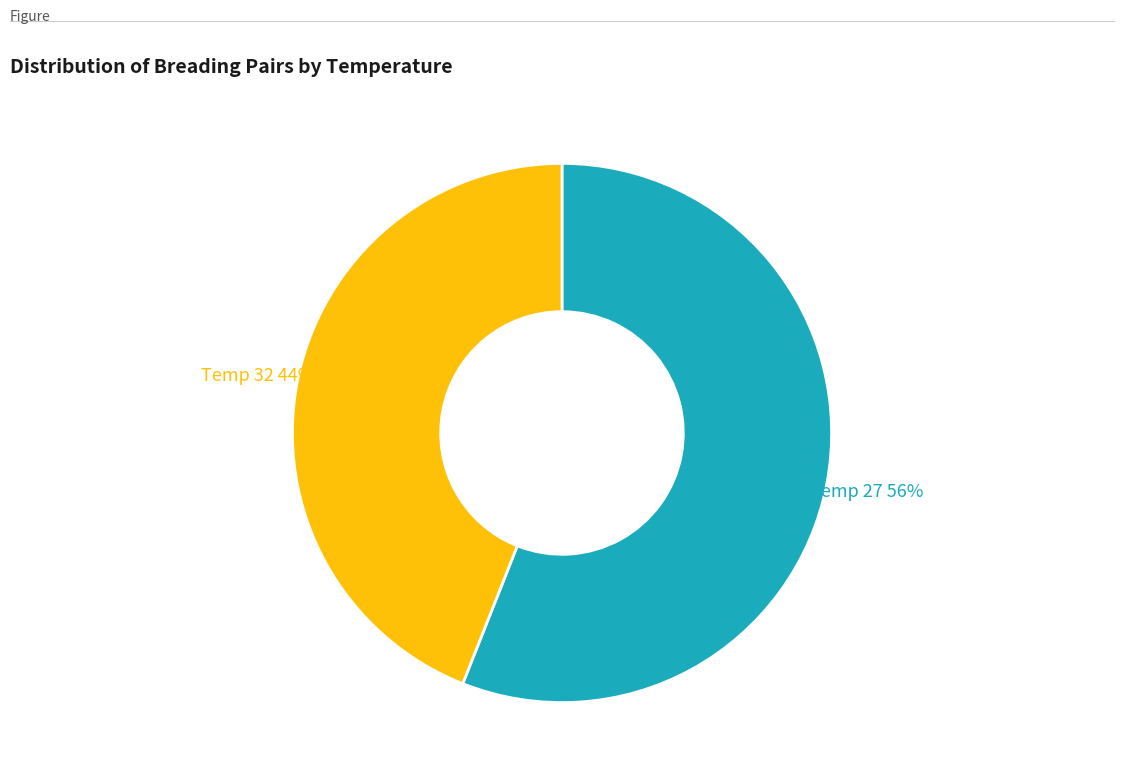

What percentage is the Temp 32 slice, to the nearest percent?

44%